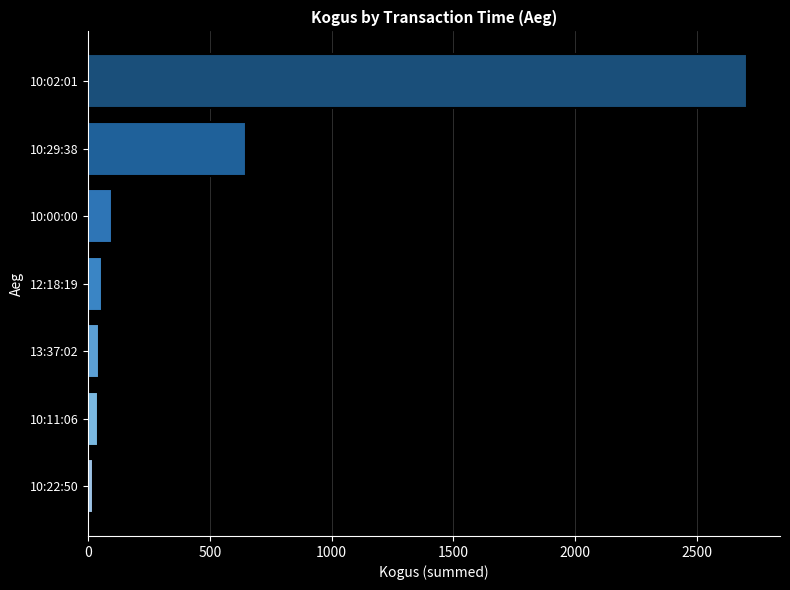

The value at 10:00:00 is 99. True or false?

True